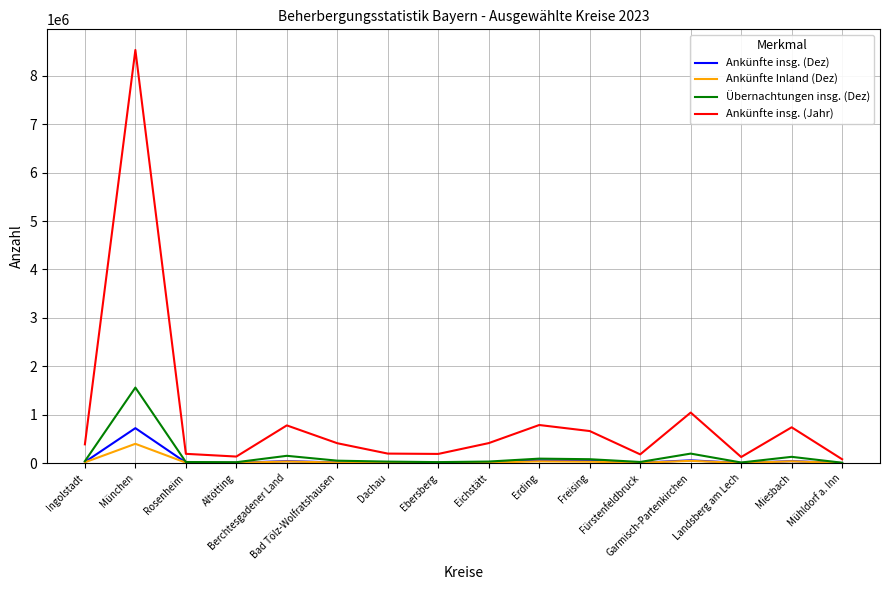

What is the average value of the Übernachtungen insg. (Dez) series?

156470